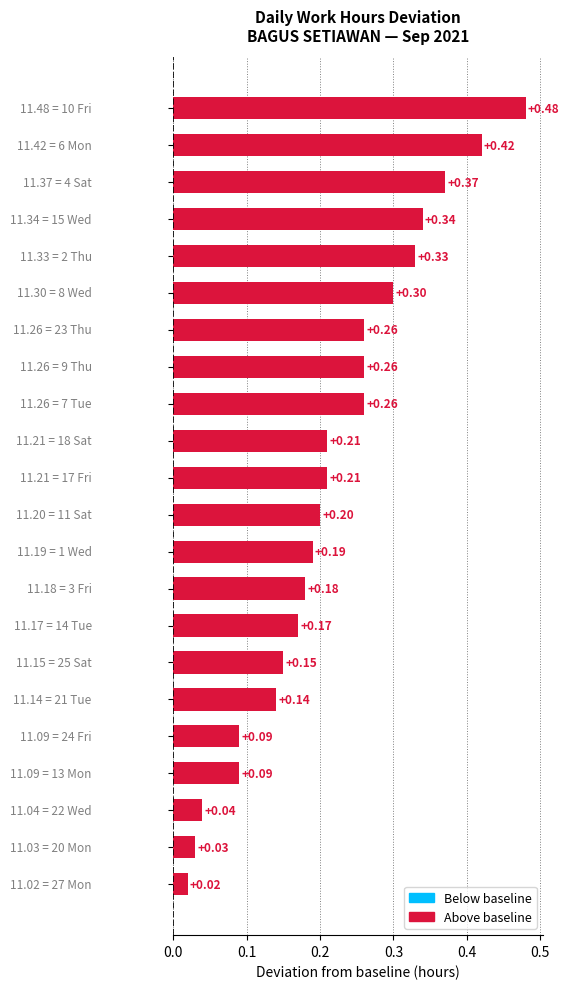

What is the sum of all values?

4.7